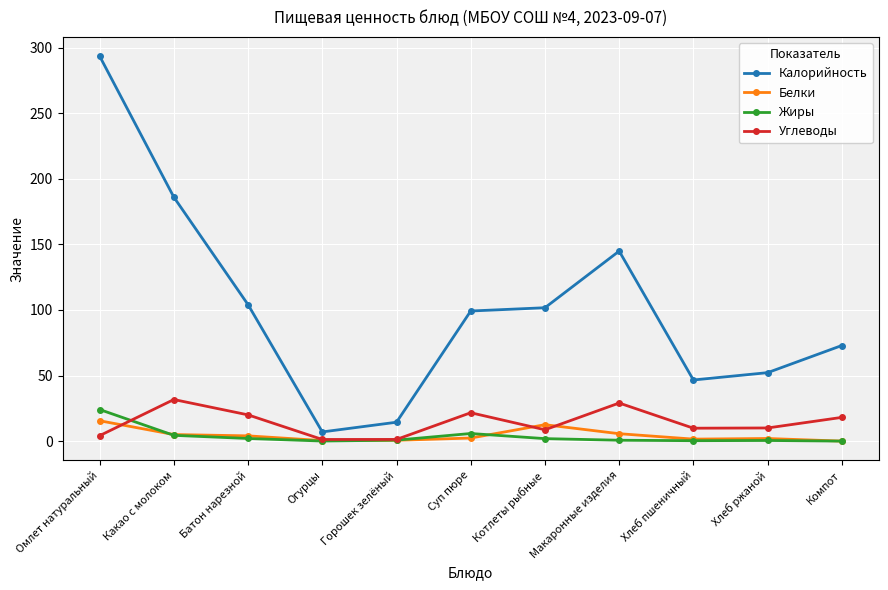

What is the label of the 1st point from the left?

Омлет натуральный